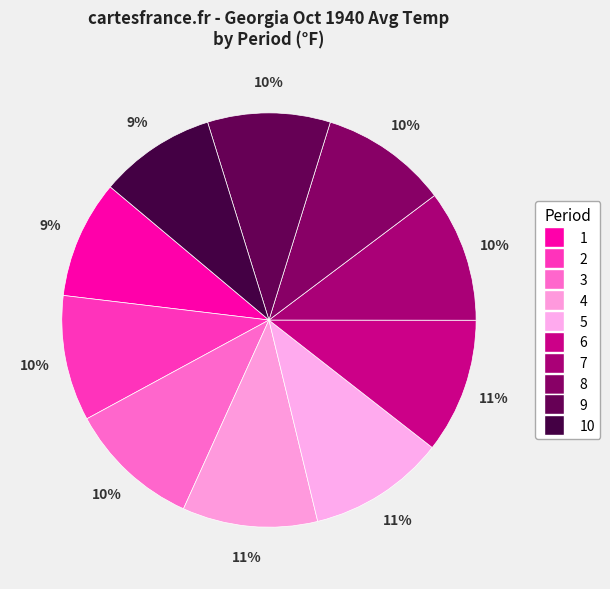

How many slices are in this pie chart?

10